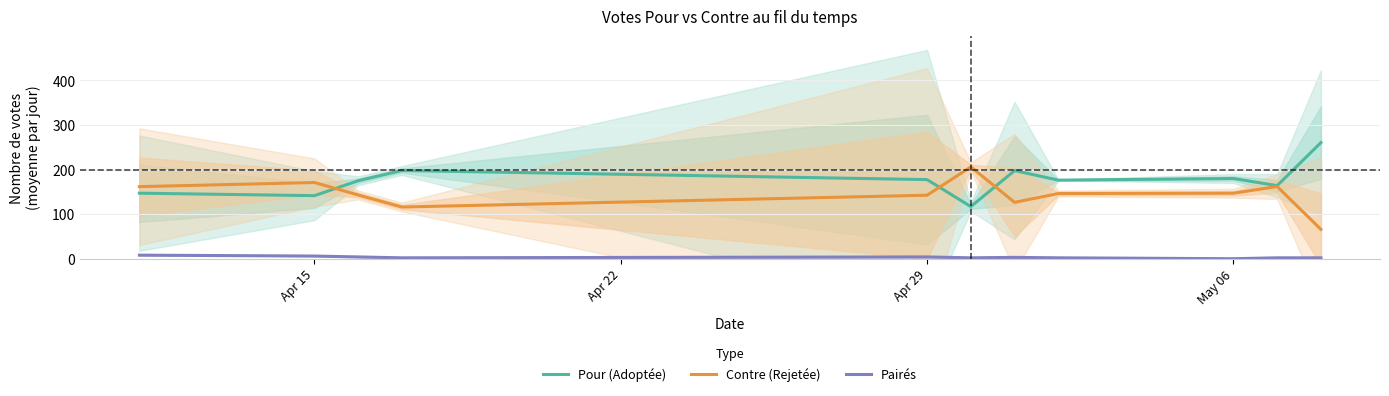

True or false: Pairés and Contre (Rejetée) cross at least once.

False